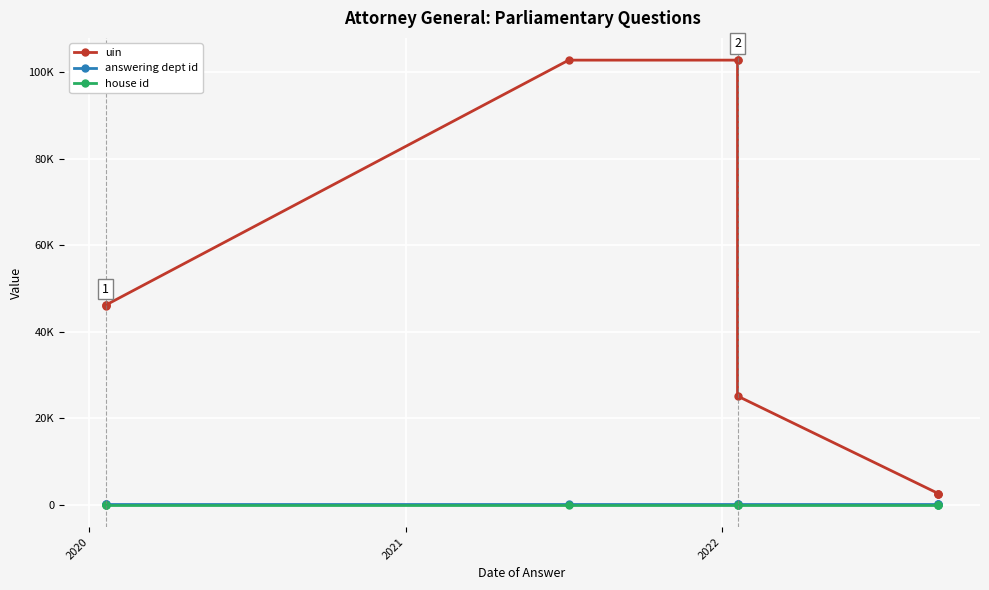

The value of answering dept id at 2022 is 88. True or false?

True